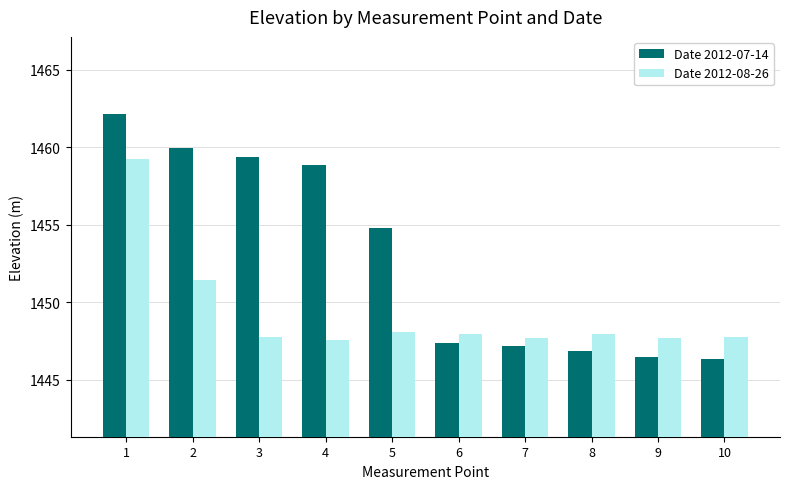

What is the sum of all Date 2012-07-14 values?

14529.4